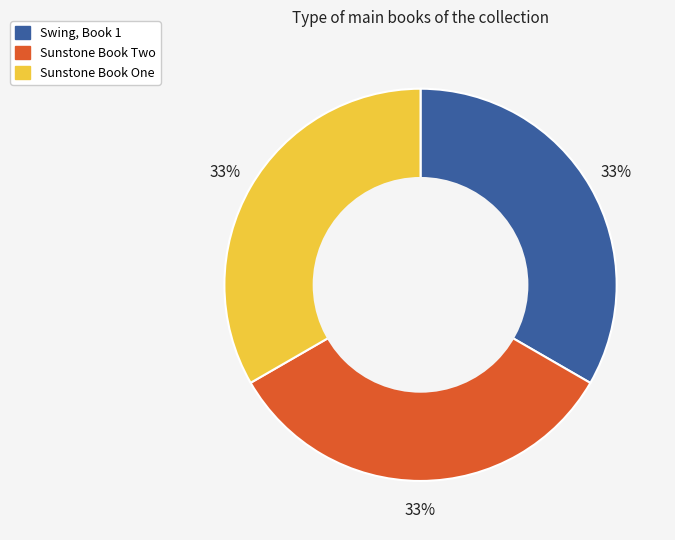

Combined, do Swing, Book 1 and Sunstone Book Two account for over 50%?

Yes